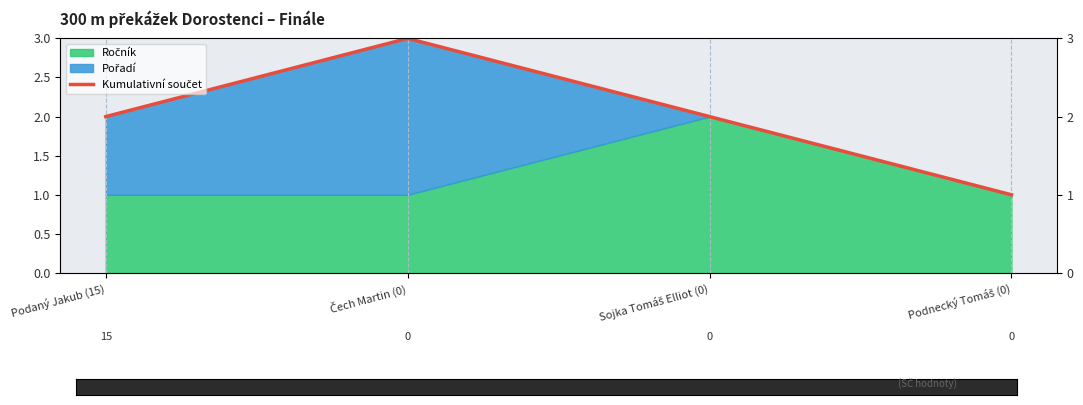

True or false: the data shows 1 at Podnecký Tomáš (0).

True